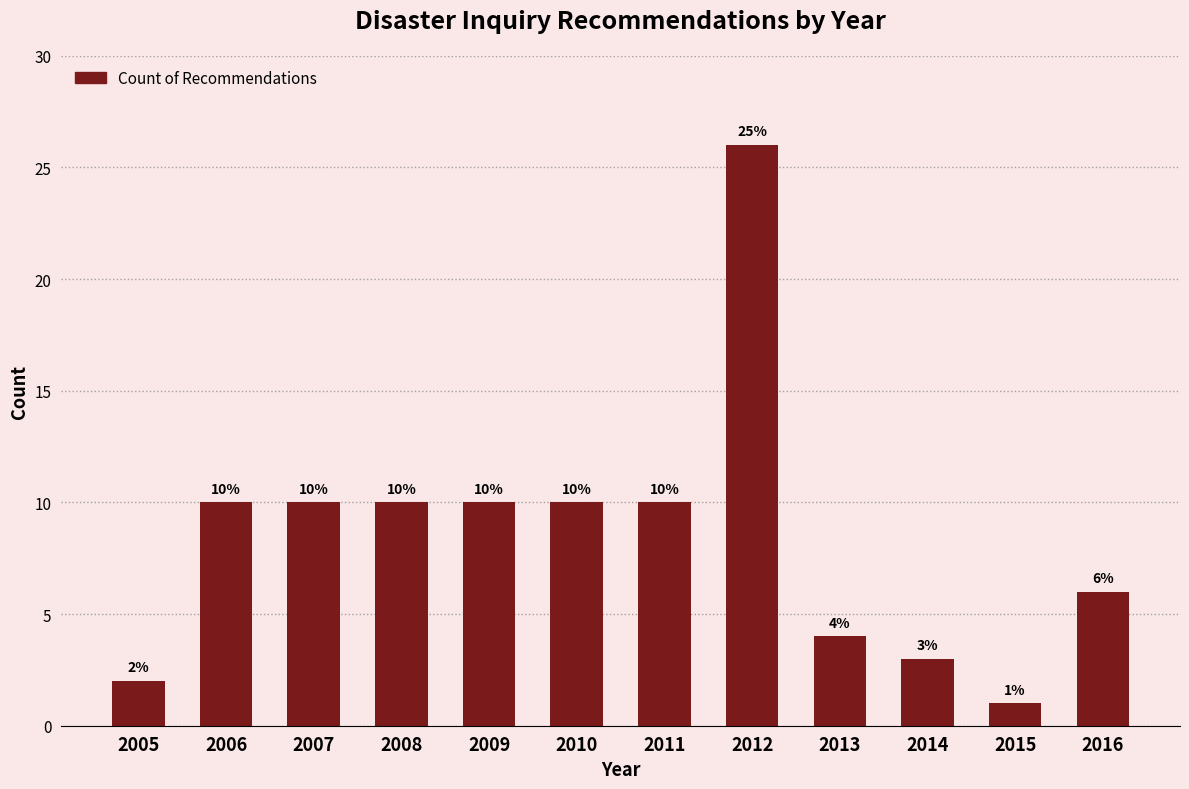

Reading left to right, list all the values displayed in this chart.

2005=2	2006=10	2007=10	2008=10	2009=10	2010=10	2011=10	2012=26	2013=4	2014=3	2015=1	2016=6